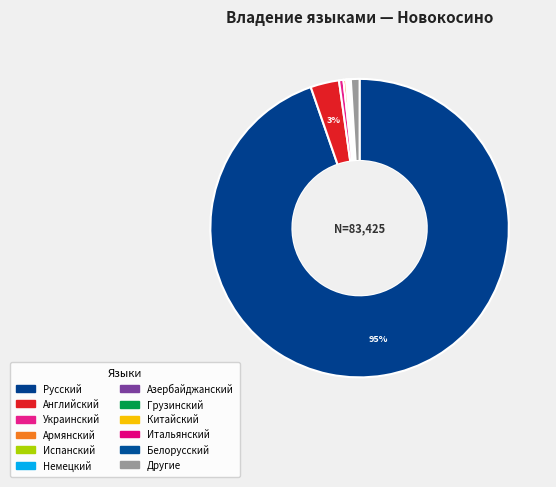

Is there any slice that represents more than half of the pie?

Yes